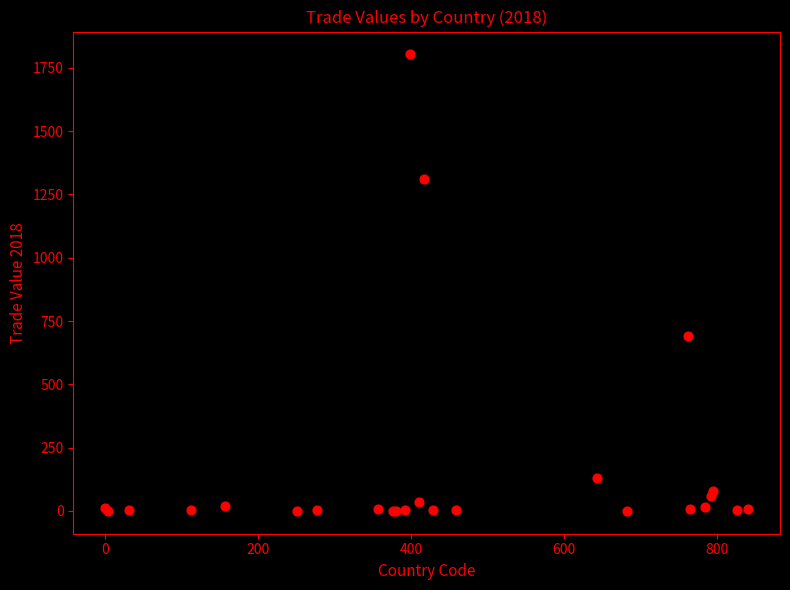

What Y value in the scatter plot is closest to 901?

692.7